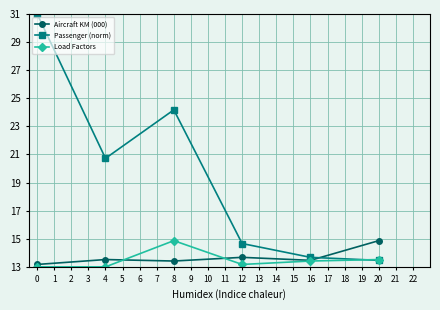

What is the difference between the second highest and minimum values in the Load Factors series?

0.5